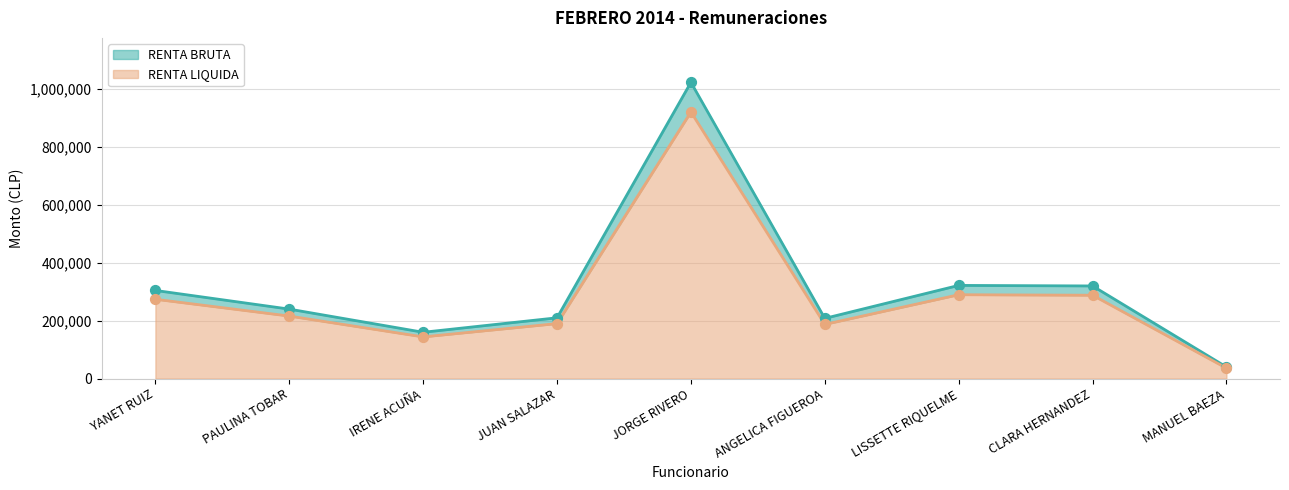

What are all the series names shown in the legend?

RENTA BRUTA, RENTA LIQUIDA